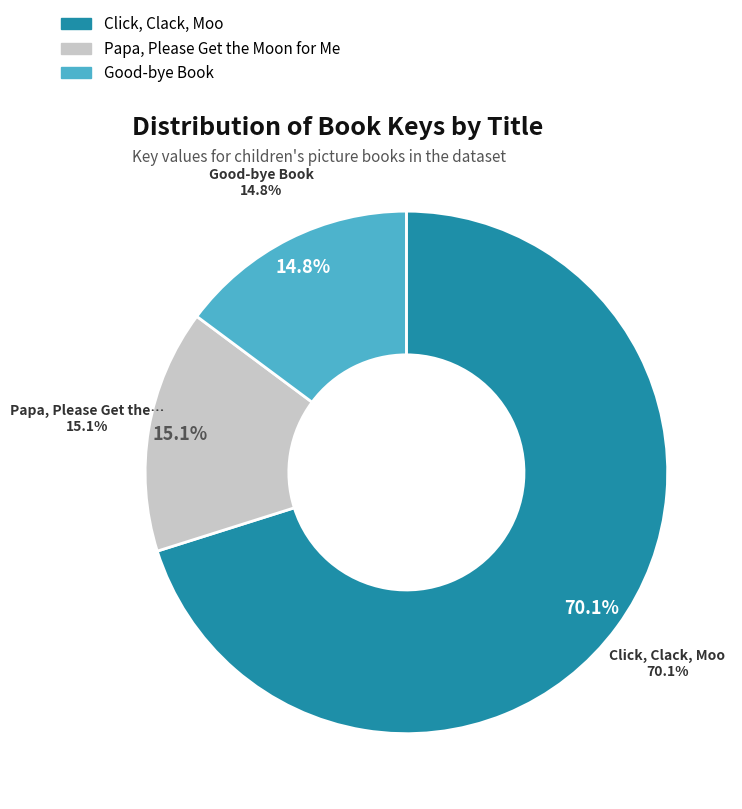

What is the largest slice in the pie chart?

Click, Clack, Moo